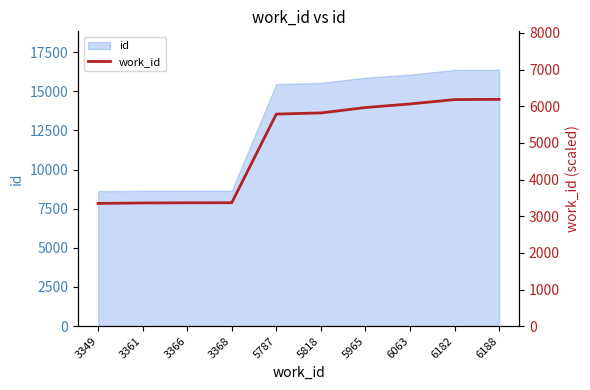

What is the value of the 4th point from the left?

3368